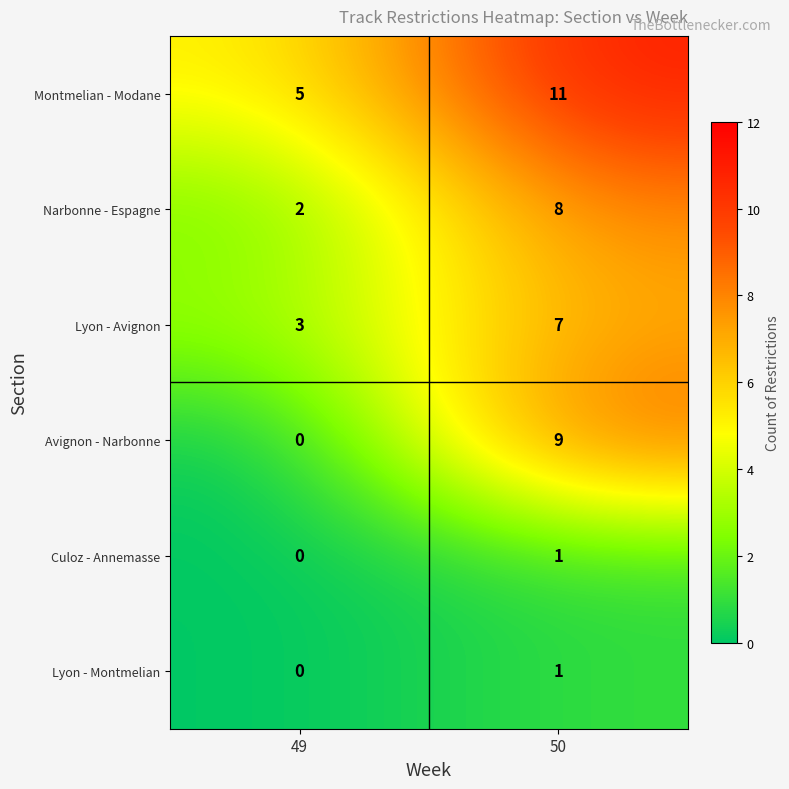

Reading left to right, transcribe all the data shown in this chart.

Montmelian - Modane: 5	11
Narbonne - Espagne: 2	8
Lyon - Avignon: 3	7
Avignon - Narbonne: 0	9
Culoz - Annemasse: 0	1
Lyon - Montmelian: 0	1